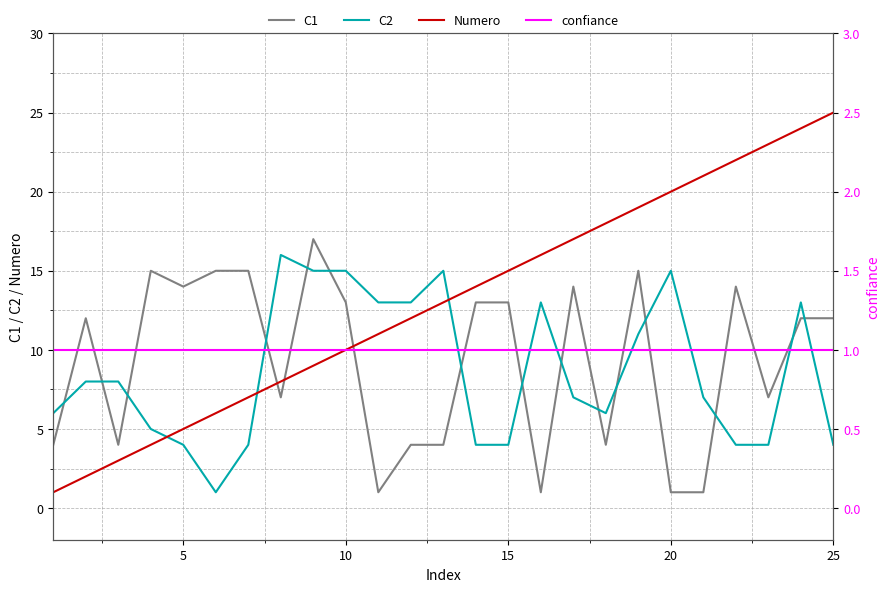

True or false: Numero and C2 intersect in this chart.

True